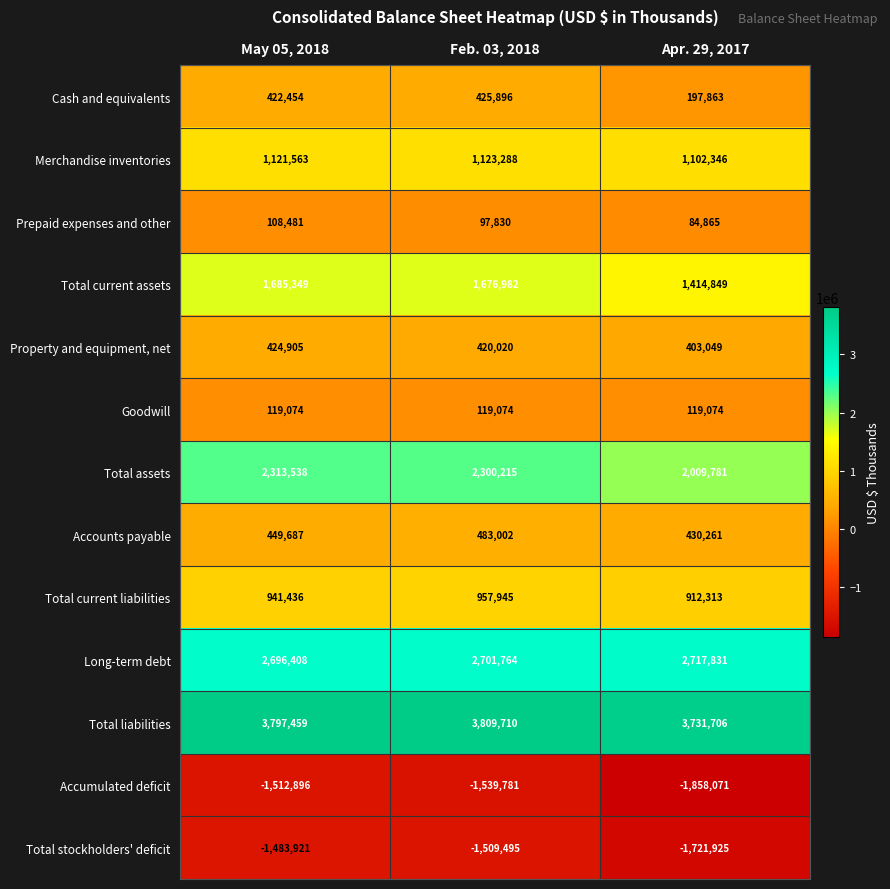

At Feb. 03, 2018, list the series in order from largest to smallest.

Total liabilities, Long-term debt, Total assets, Total current assets, Merchandise inventories, Total current liabilities, Accounts payable, Cash and equivalents, Property and equipment, net, Goodwill, Prepaid expenses and other, Total stockholders' deficit, Accumulated deficit